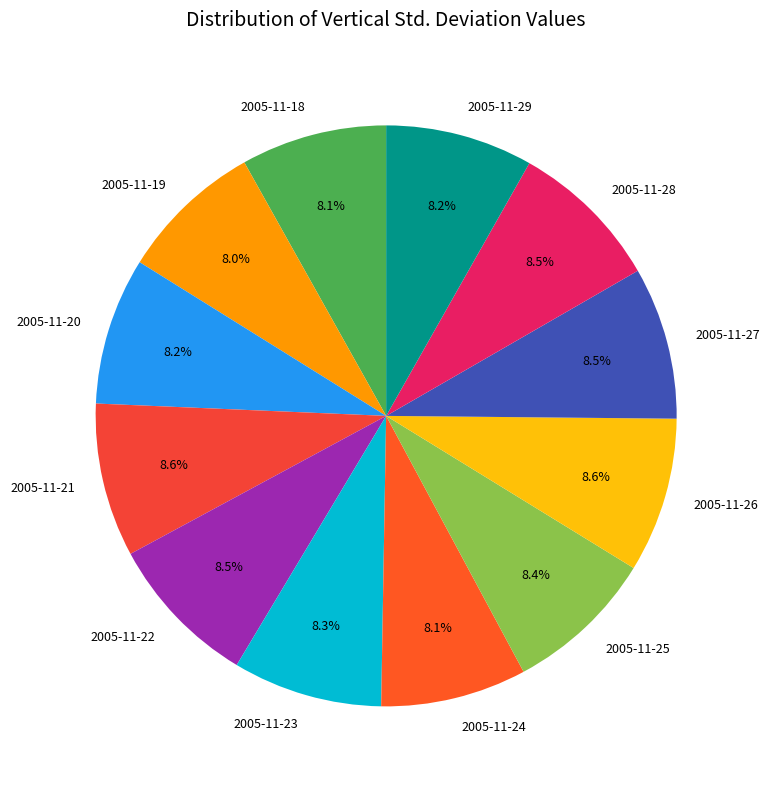

What is the ratio of the value at 2005-11-23 to the value at 2005-11-25?

1.0